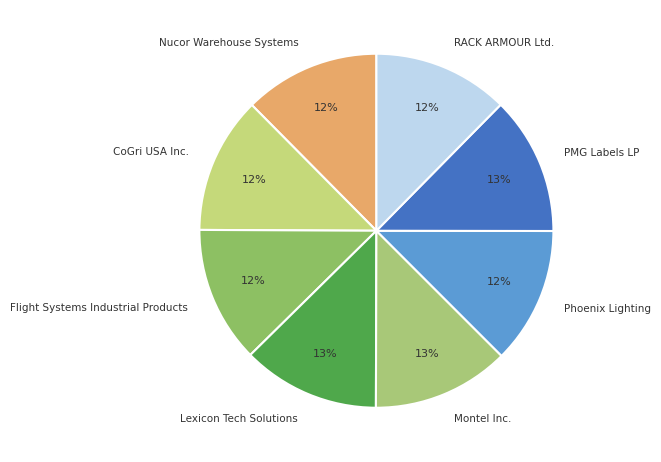

Does any single category account for the majority?

No